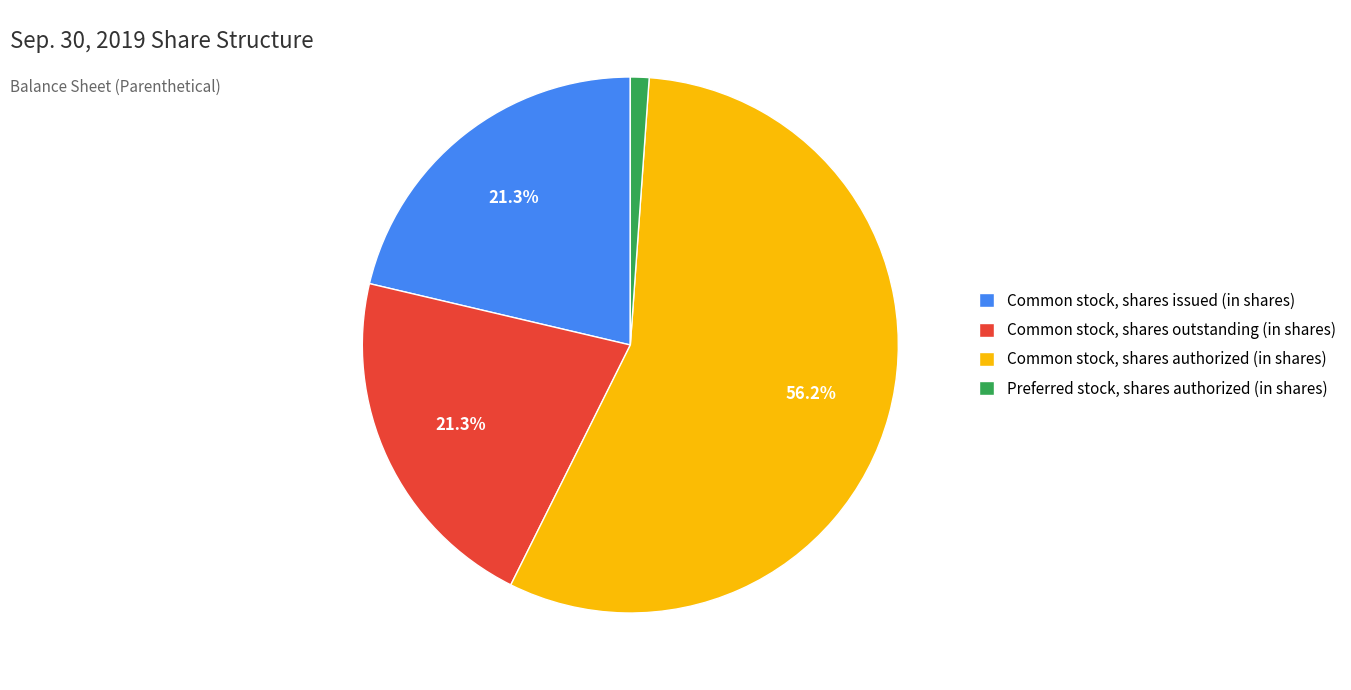

Do Common stock, shares outstanding (in shares) and Common stock, shares authorized (in shares) together represent more than half of the pie?

Yes